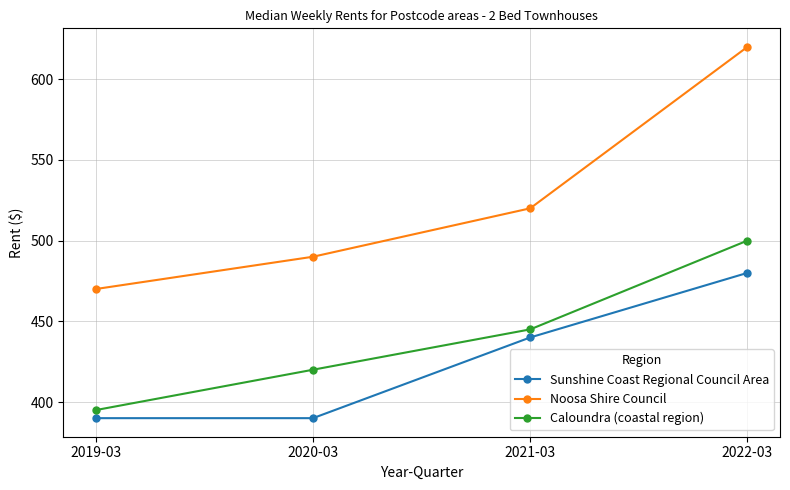

At how many categories does at least one series exceed 568?

1